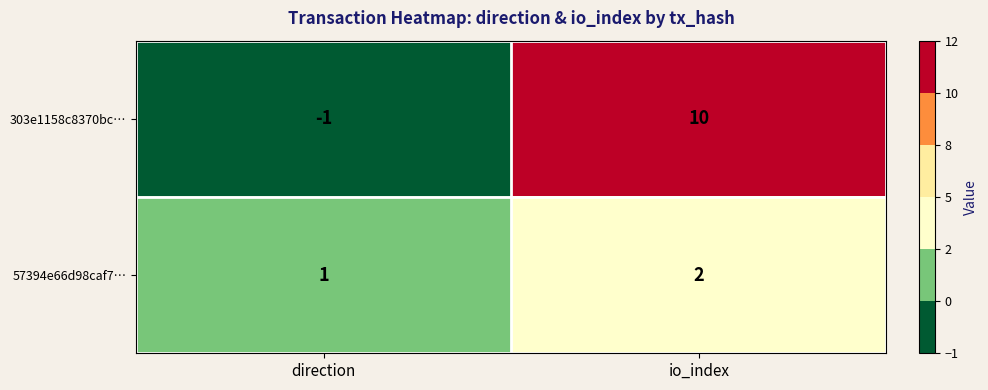

At how many categories does at least one series exceed 8?

1